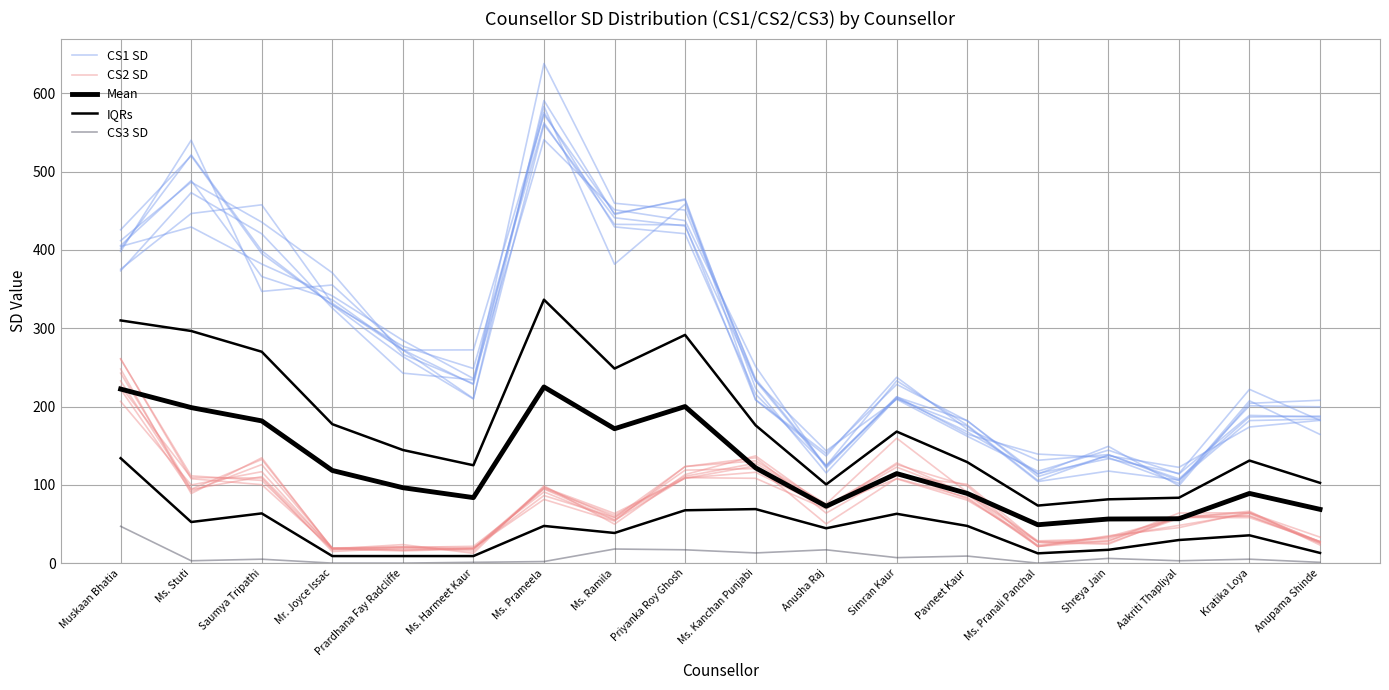

List the series in order of their overall mean, highest first.

CS1 SD, IQRs, Mean, CS2 SD, CS3 SD